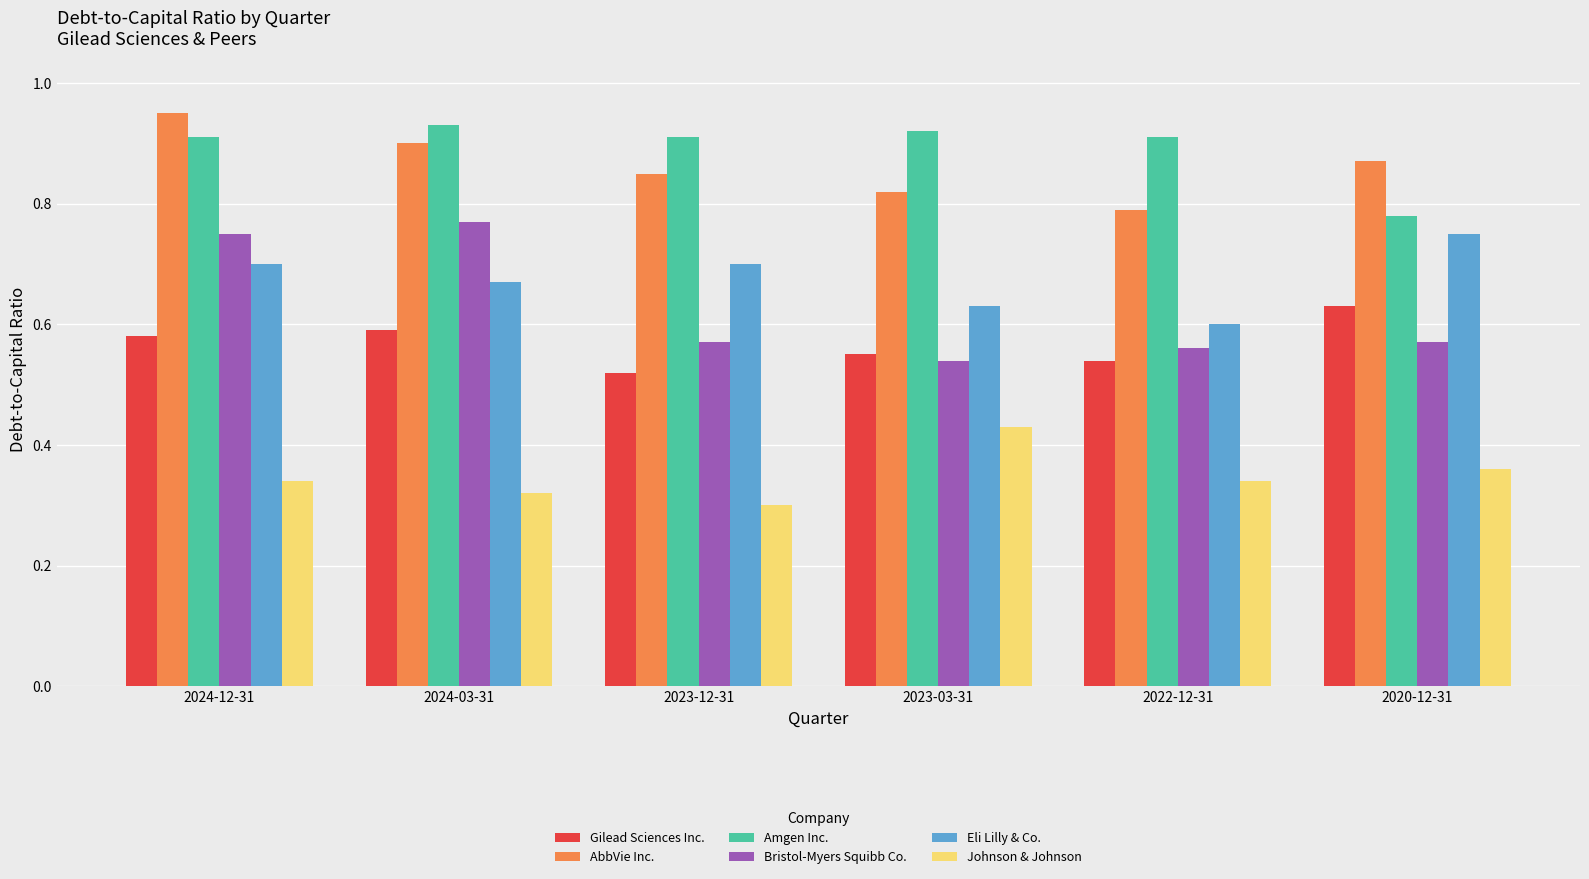

What position from the right is 2022-12-31?

2